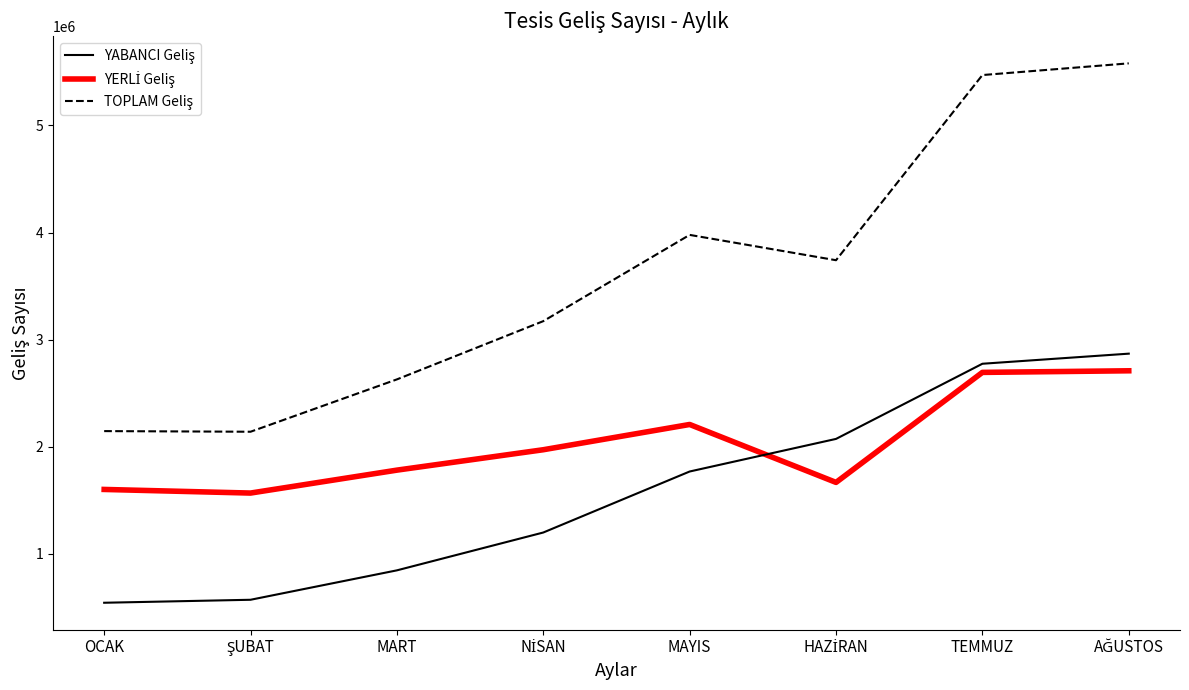

What is the difference between the highest and lowest values at TEMMUZ?

2775714